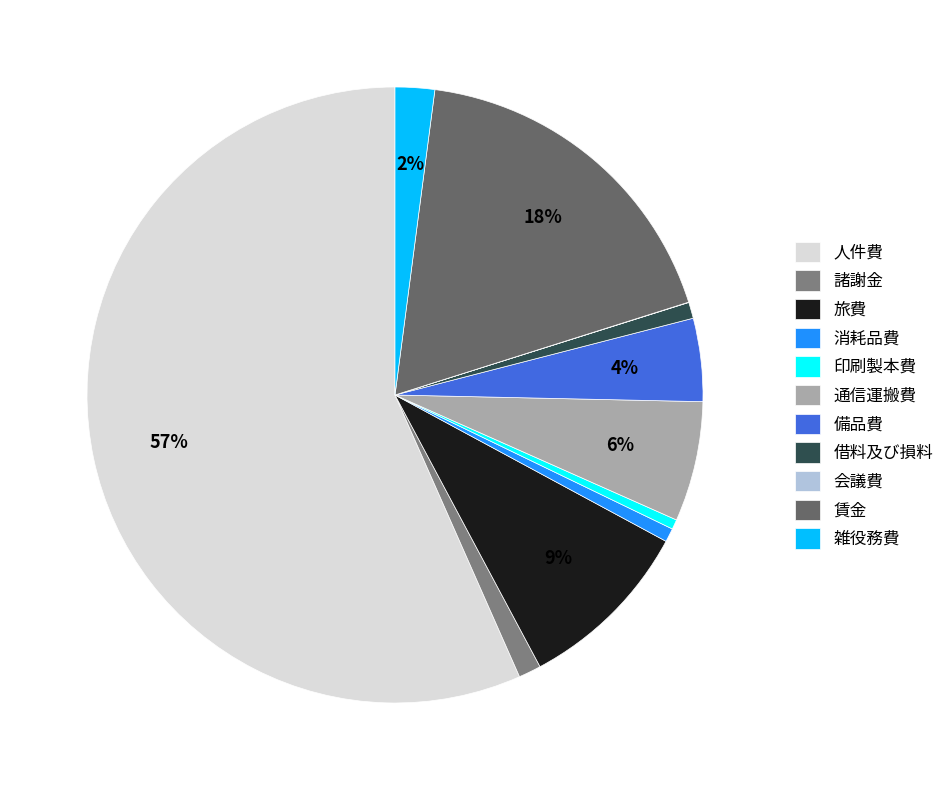

What is the smallest slice in the pie chart?

会議費